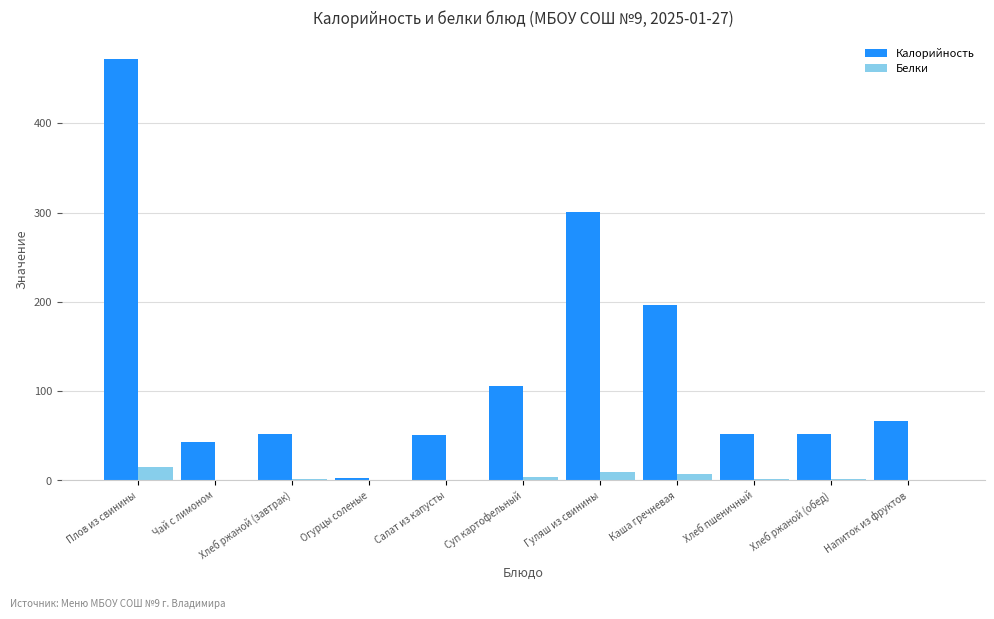

At which label does Калорийность first exceed 52?

Плов из свинины